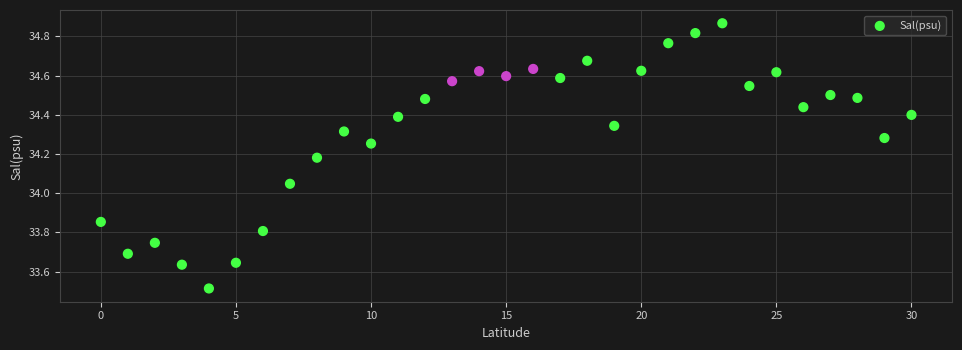

What is the range of Y values (max minus min)?

1.4